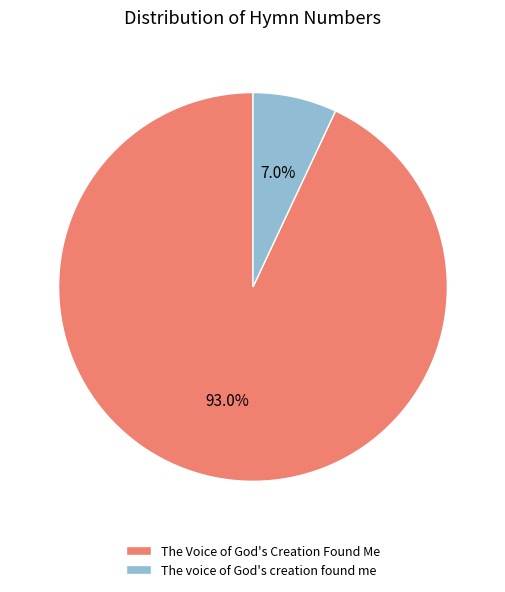

Is it true that The Voice of God's Creation Found Me is 93% of the pie?

True